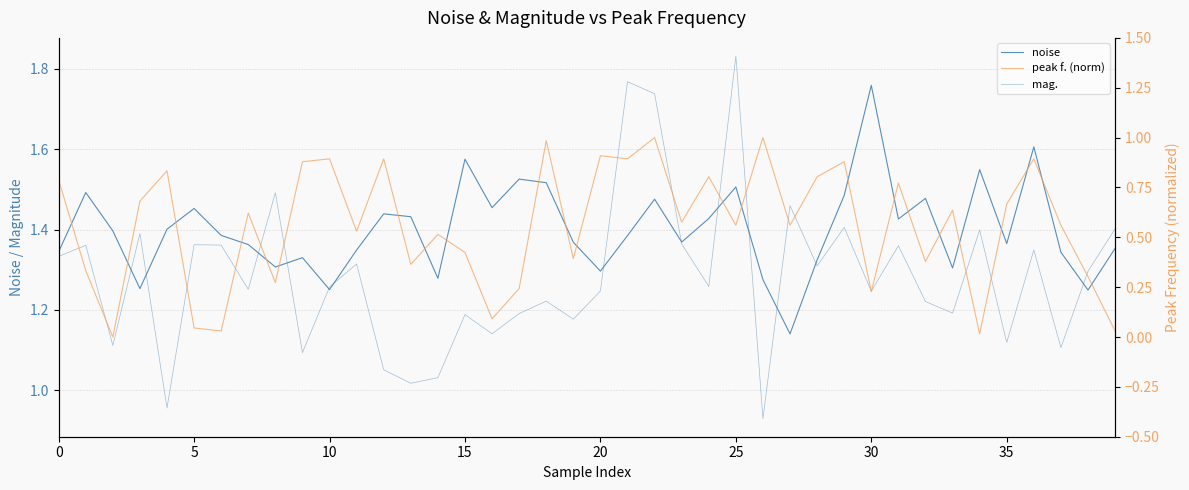

What is the difference between the highest and lowest values at 31?

0.7